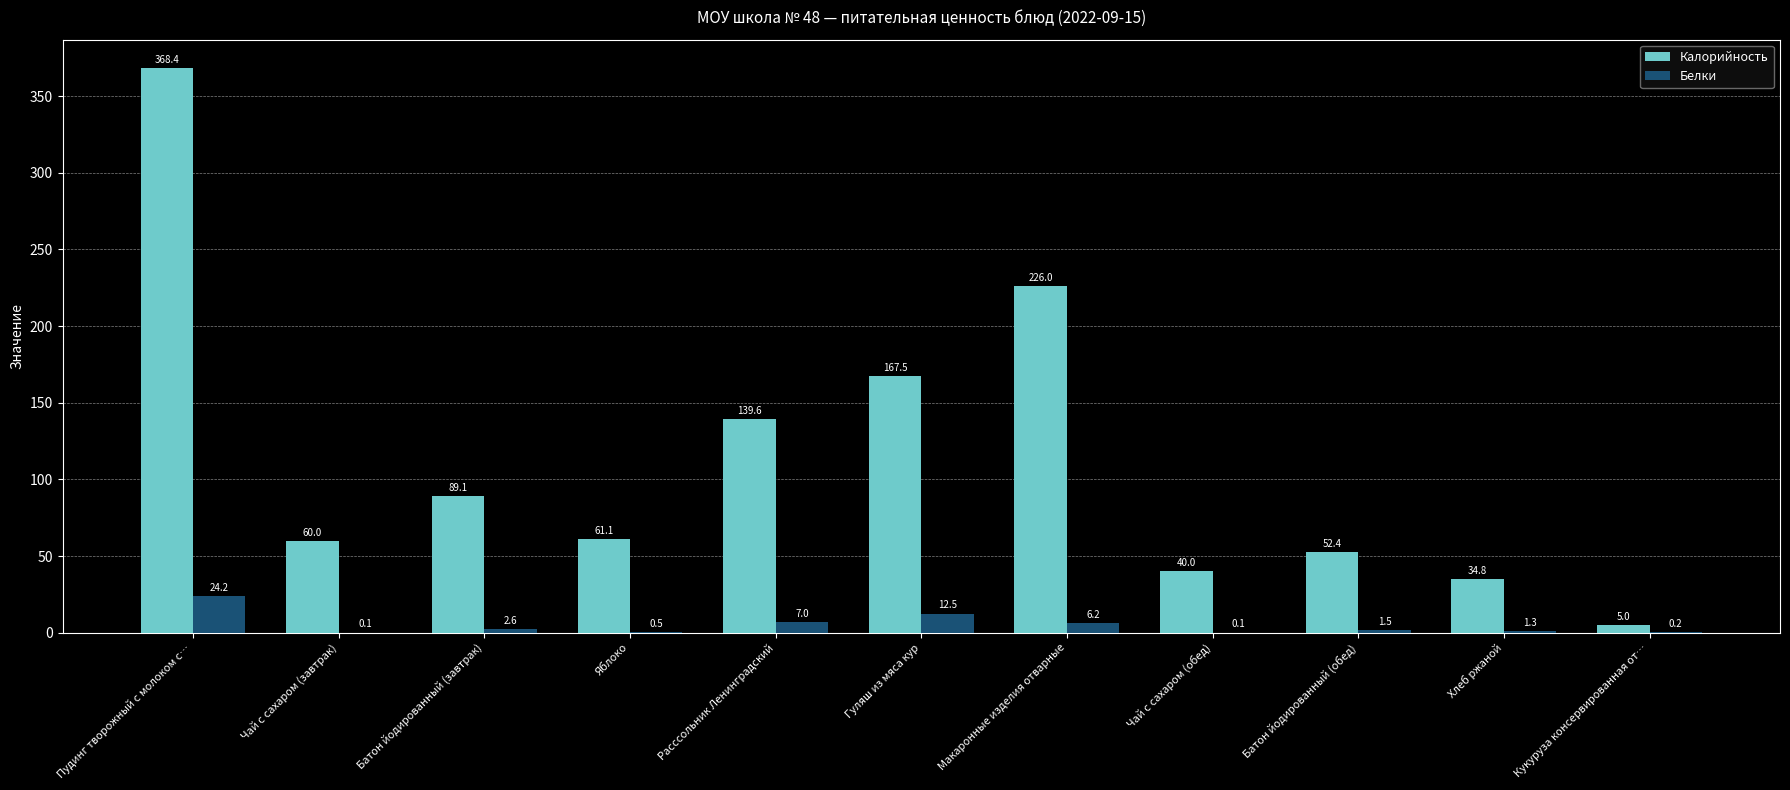

What is the sum of the Белки values at Хлеб ржаной and Кукуруза консервированная от…?

1.5